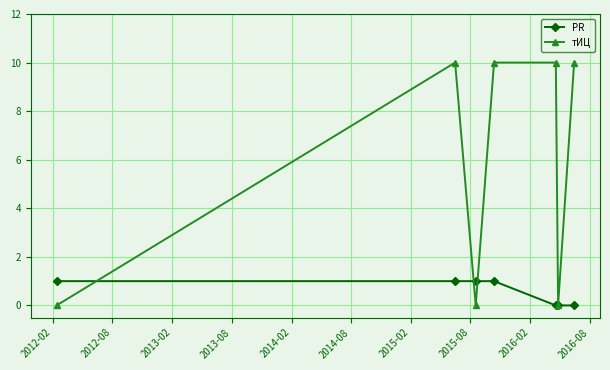

Reading right to left, what are all the values shown in this chart?

PR: 0	0	0	1	1	1	1
тИЦ: 10	0	10	10	0	10	0